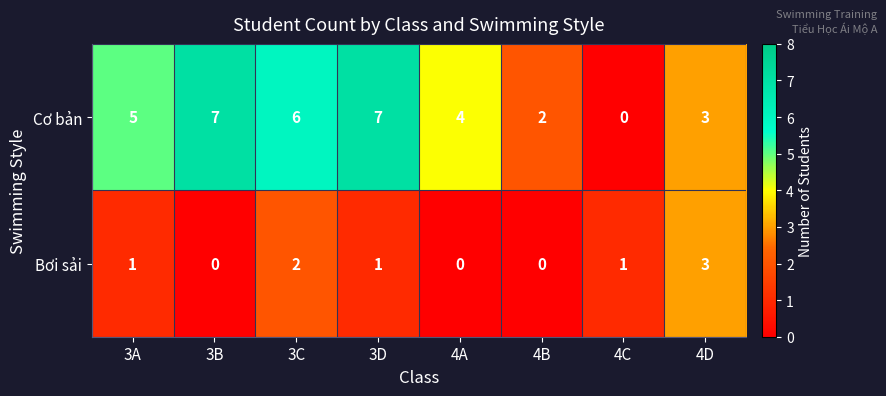

The value of Bơi sải at 3C is 2. True or false?

True